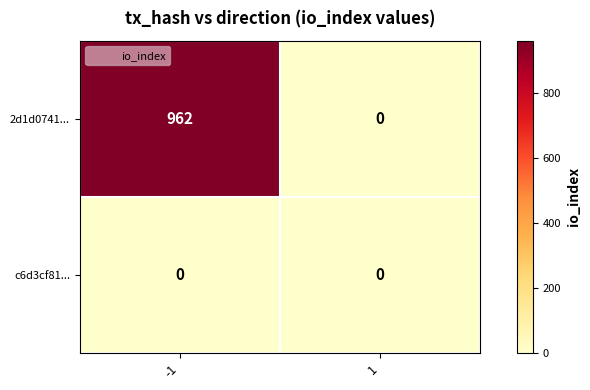

Rank the series at -1 from highest to lowest value.

2d1d0741..., c6d3cf81...